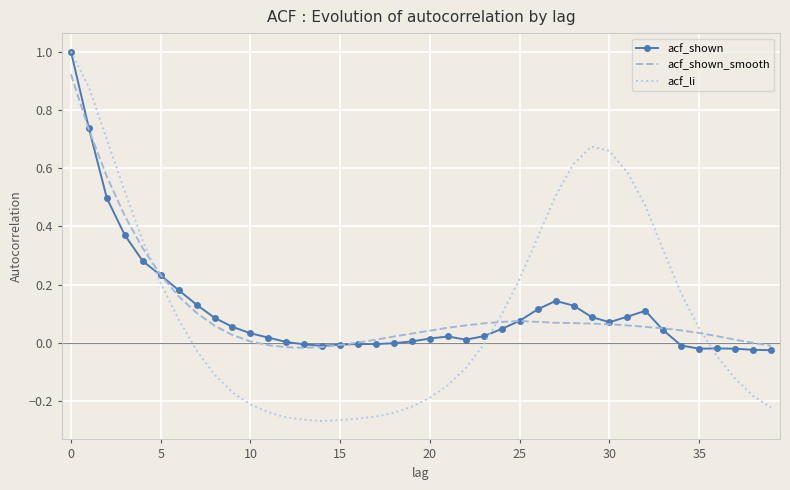

Which series has the largest range (max minus min)?

acf_li